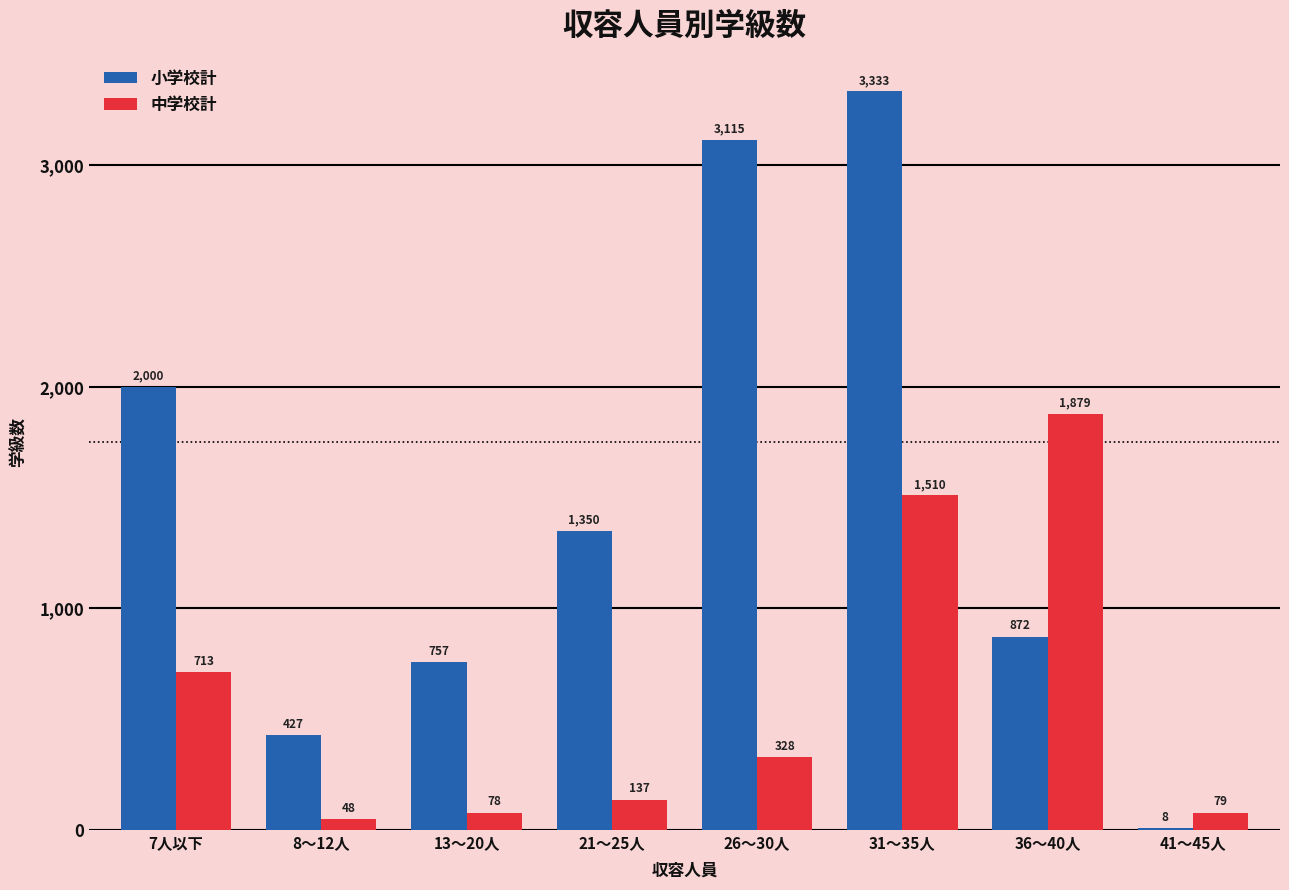

Are the bars grouped side by side (vs. stacked)?

Yes